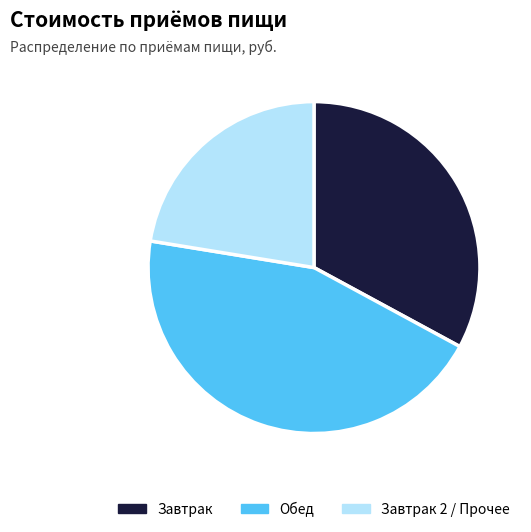

Approximately how many times larger is the value at Обед compared to Завтрак?

1.4